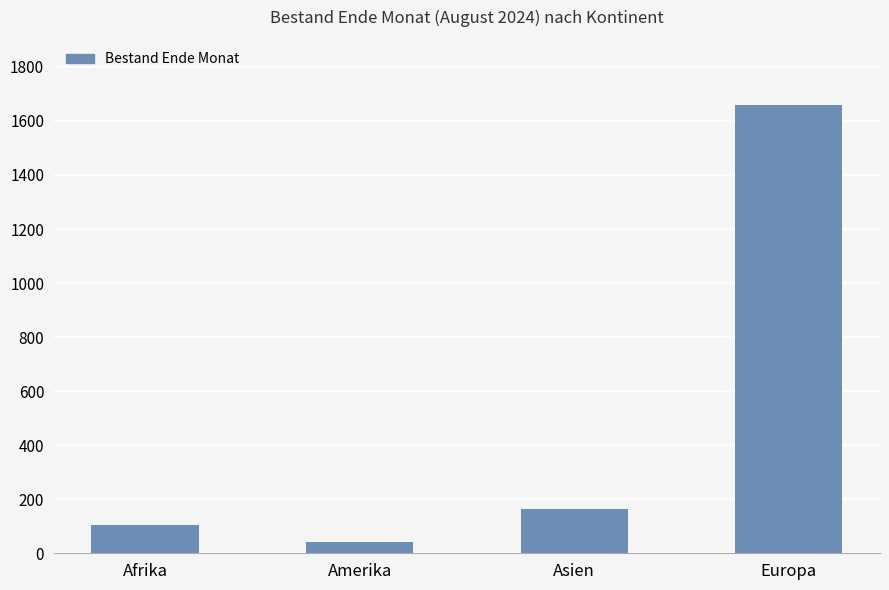

List the labels in order of value, largest first.

Europa, Asien, Afrika, Amerika